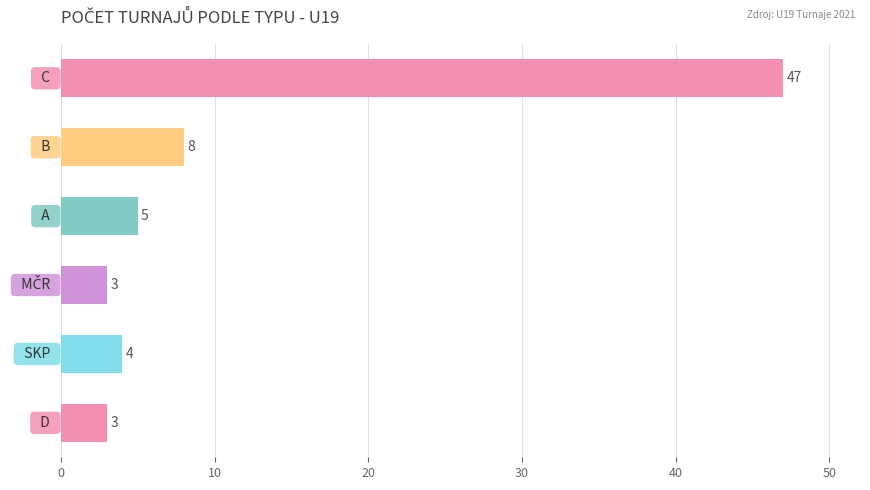

Reading top to bottom, extract all data points from this chart.

47	8	5	3	4	3